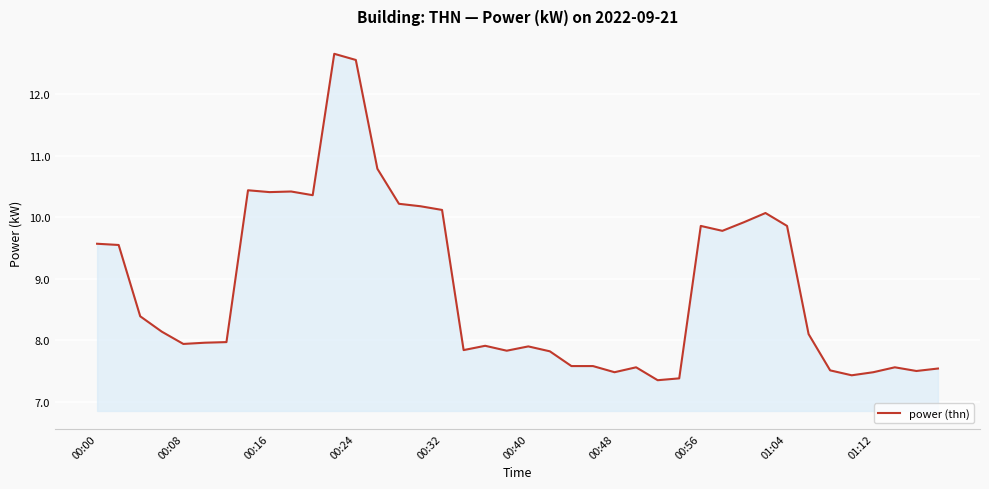

What is the greatest value displayed?

12.7